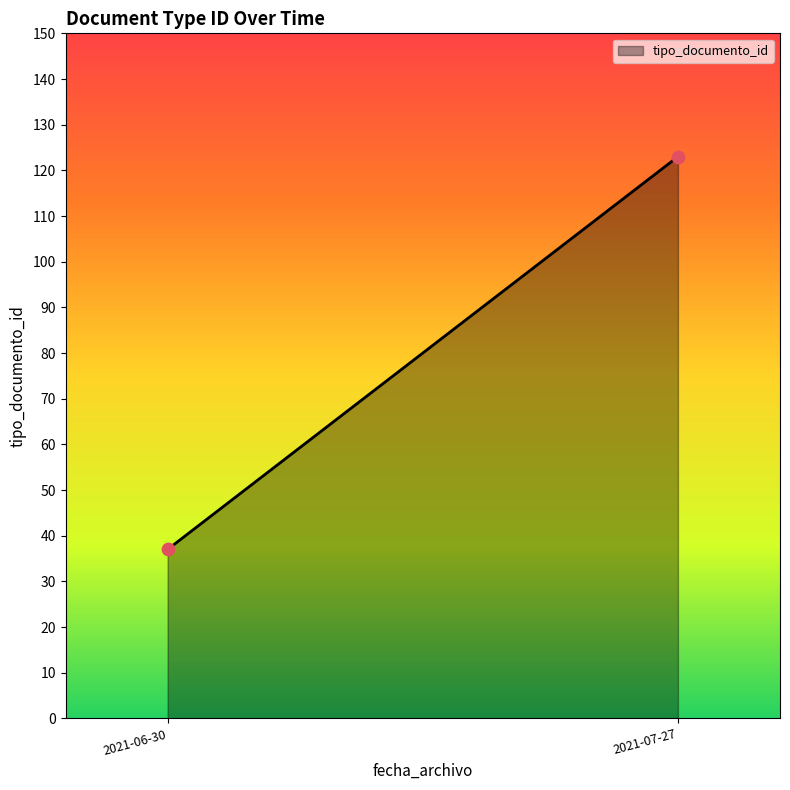

What is the difference between the maximum and minimum values?

86.0